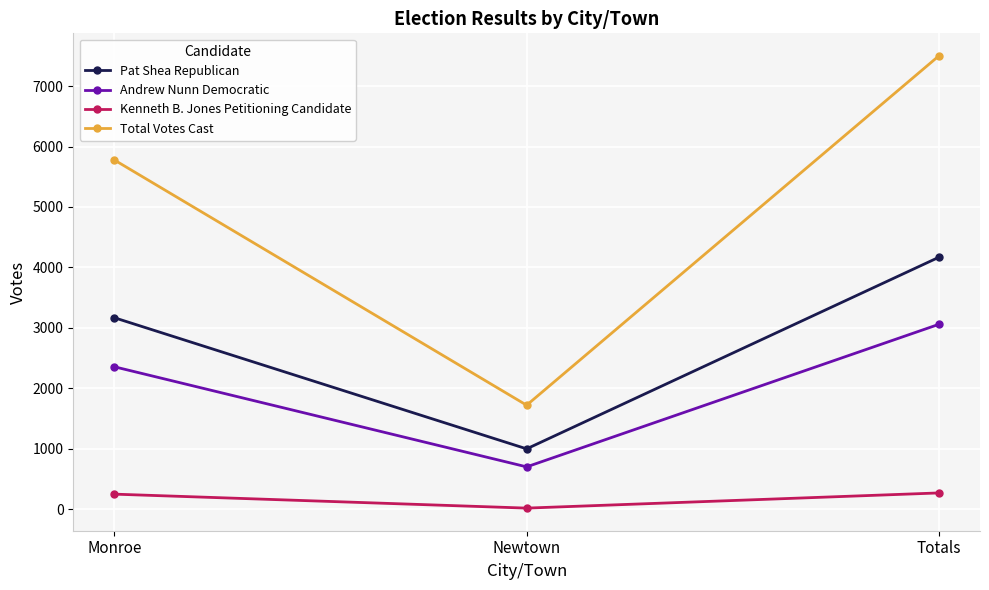

What position from the right is Totals?

1